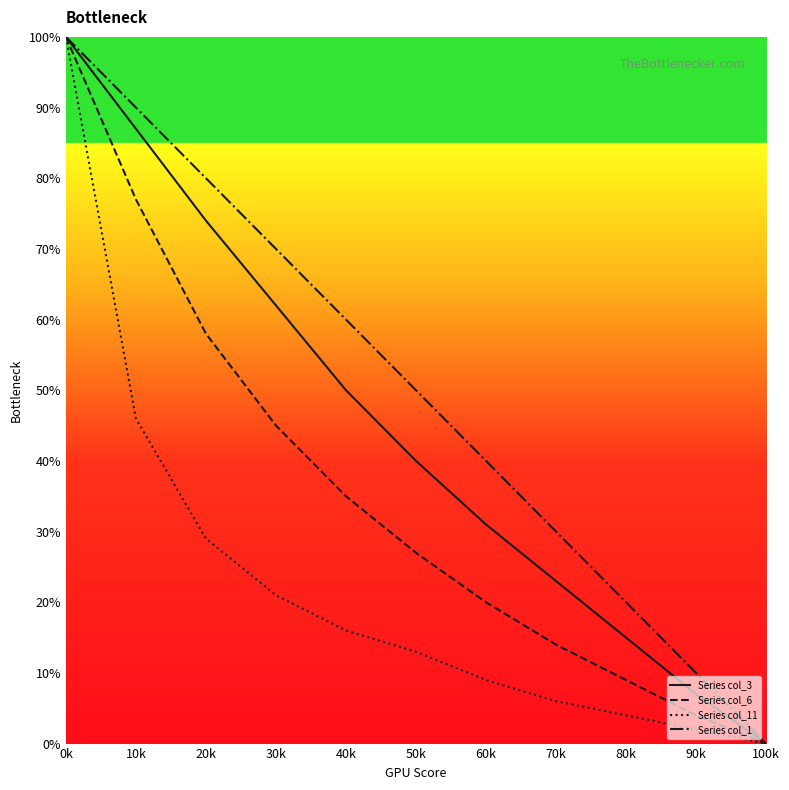

What is the label of the 11th point from the left?

100k